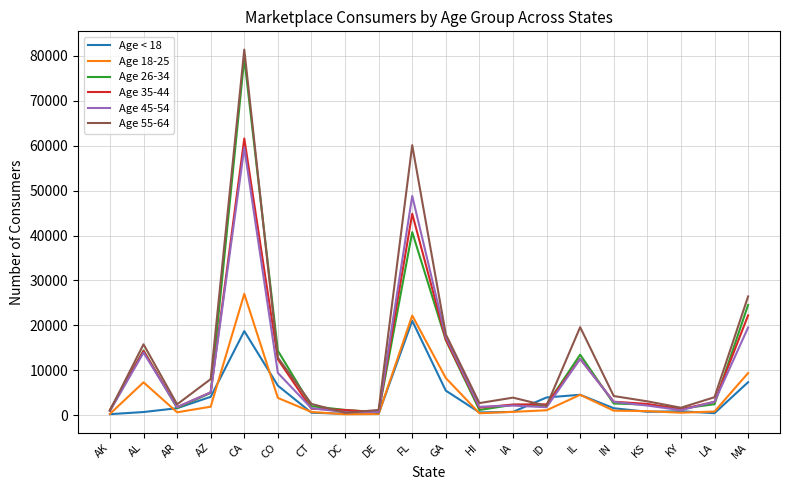

How many lines are shown in the chart?

6